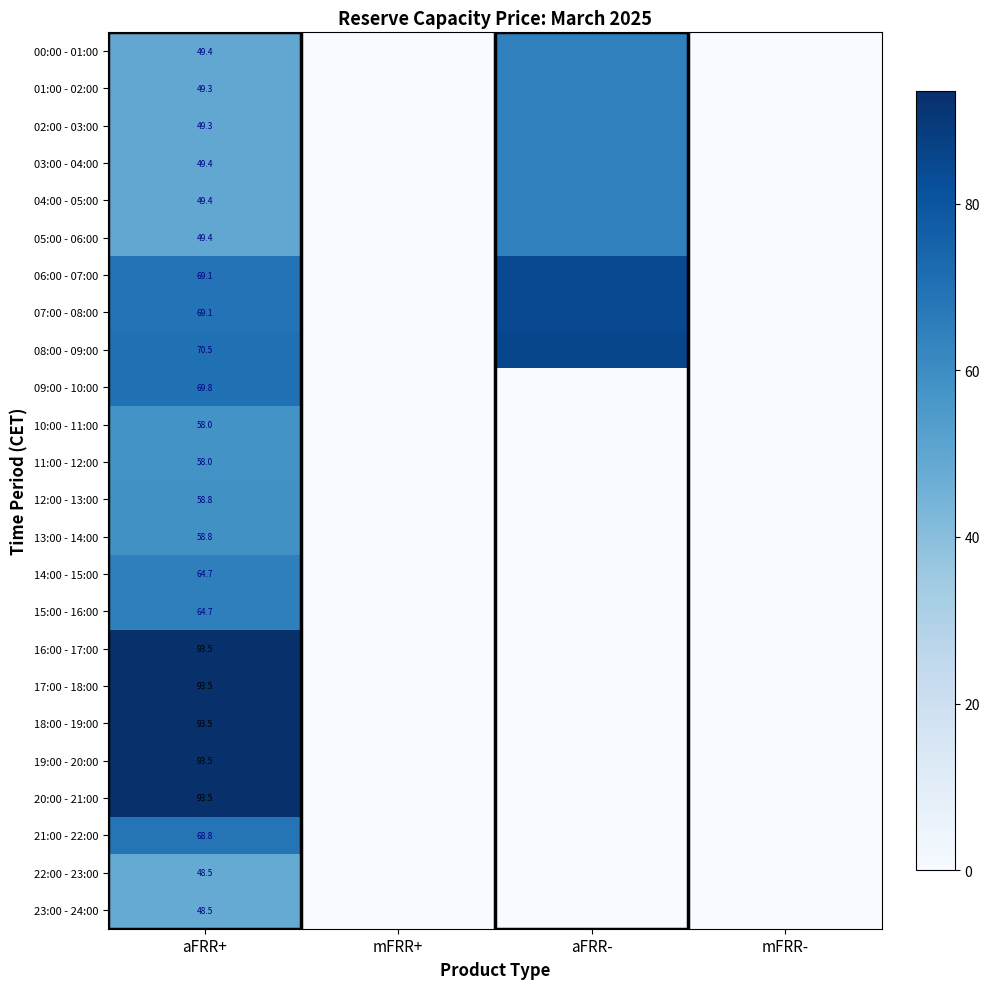

Rank the series by their maximum value, from highest to lowest.

16:00 - 17:00, 17:00 - 18:00, 18:00 - 19:00, 19:00 - 20:00, 20:00 - 21:00, 08:00 - 09:00, 06:00 - 07:00, 07:00 - 08:00, 09:00 - 10:00, 21:00 - 22:00, 14:00 - 15:00, 15:00 - 16:00, 05:00 - 06:00, 02:00 - 03:00, 00:00 - 01:00, 01:00 - 02:00, 03:00 - 04:00, 04:00 - 05:00, 12:00 - 13:00, 13:00 - 14:00, 10:00 - 11:00, 11:00 - 12:00, 22:00 - 23:00, 23:00 - 24:00